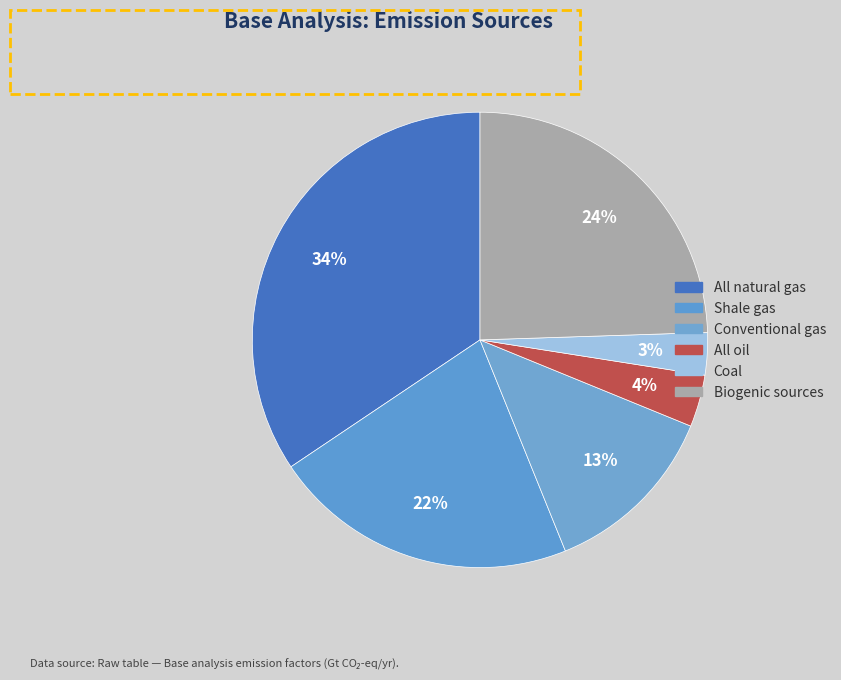

Rank the categories by value from lowest to highest.

Coal, All oil, Conventional gas, Shale gas, Biogenic sources, All natural gas